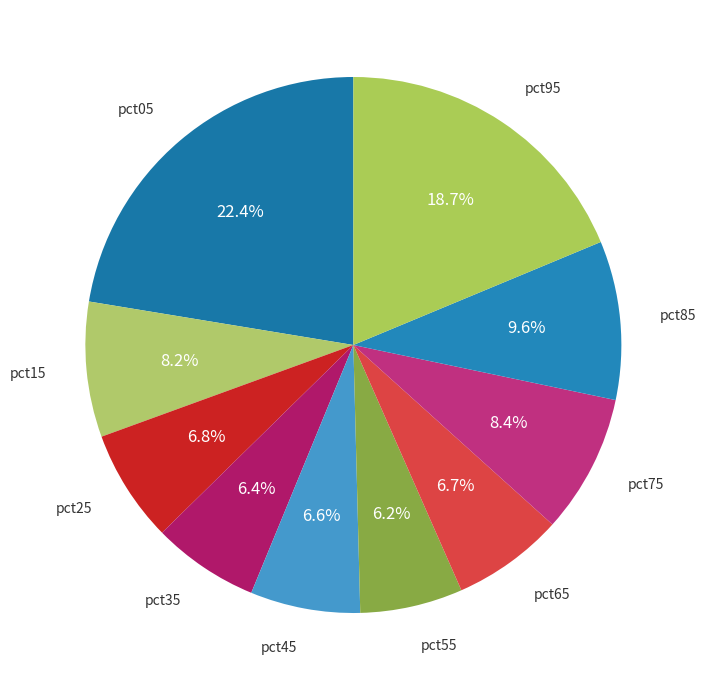

To the nearest percent, what is the difference between the largest and smallest slice percentages?

16%